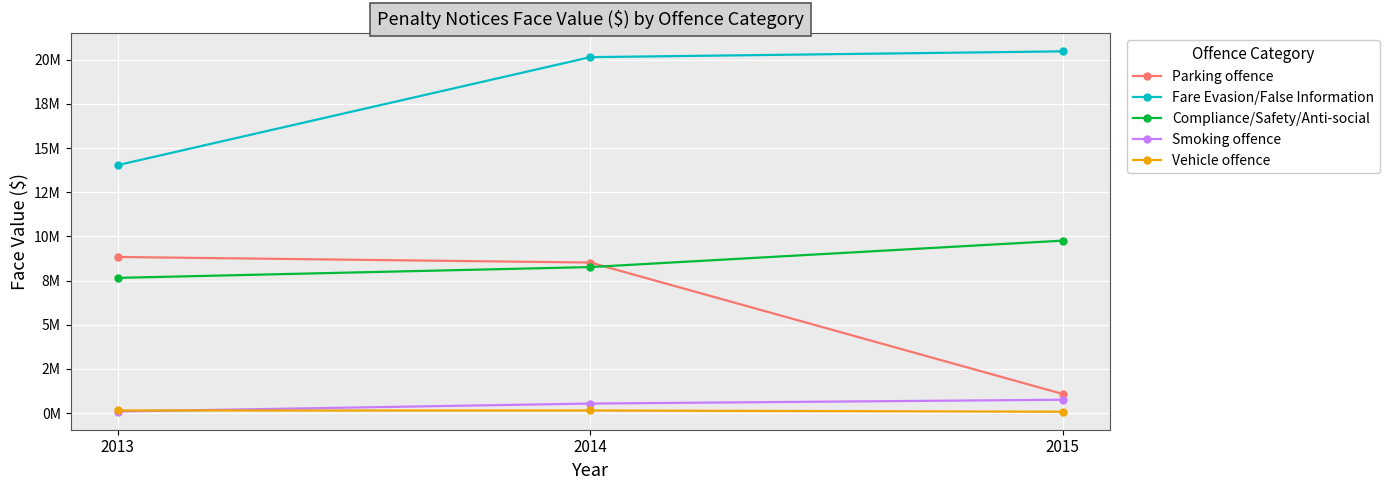

Rank the series by their maximum value, from lowest to highest.

Vehicle offence, Smoking offence, Parking offence, Compliance/Safety/Anti-social, Fare Evasion/False Information